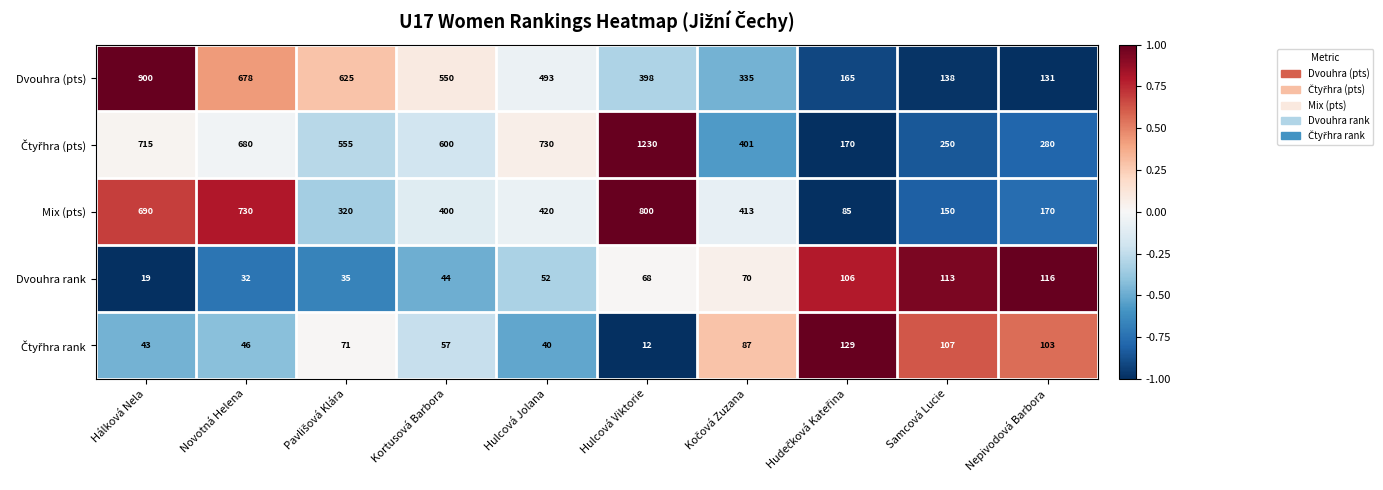

Count the number of data series in this chart.

5